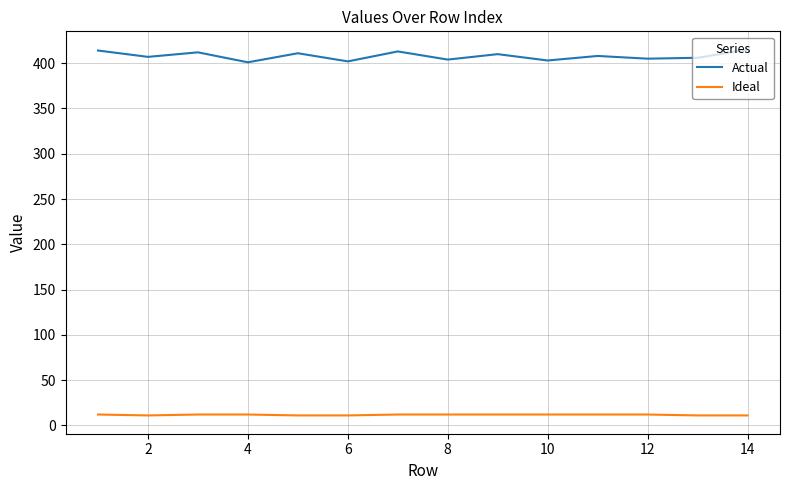

Count the number of data series in this chart.

2